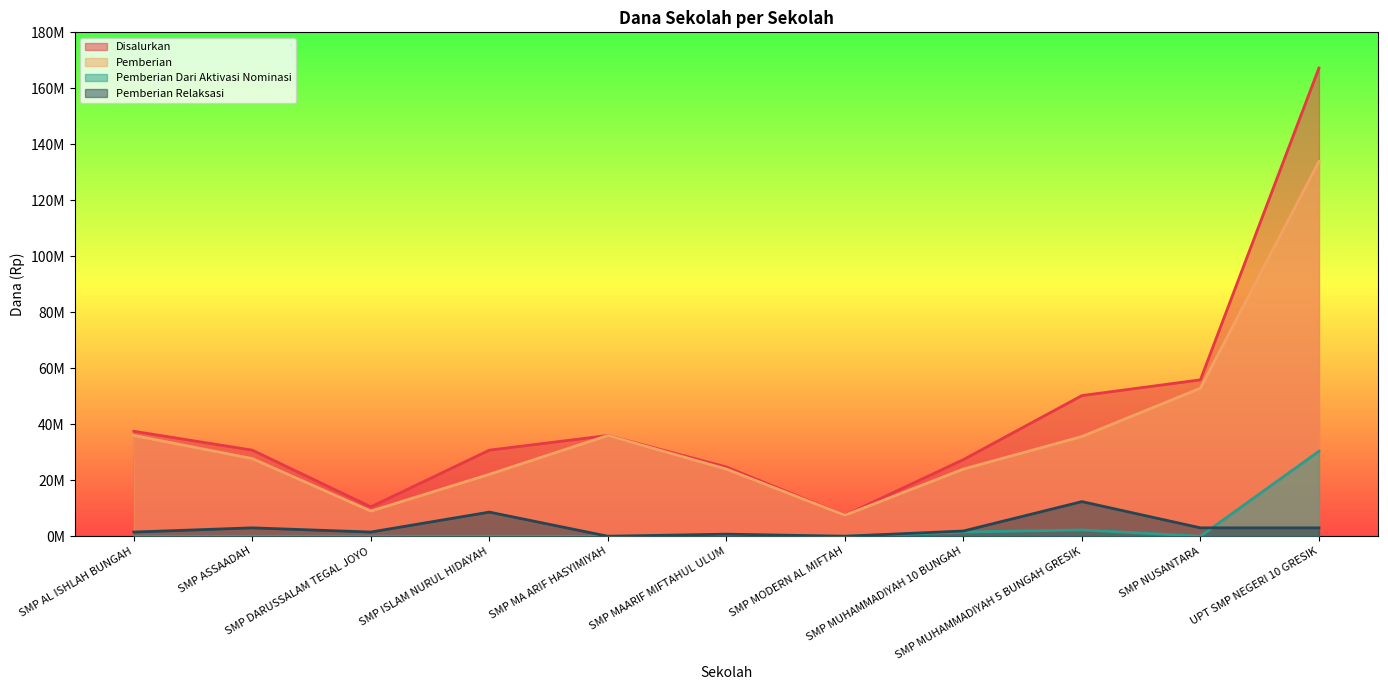

Which series changed the most between SMP ASSAADAH and SMP MA ARIF HASYIMIYAH?

Pemberian